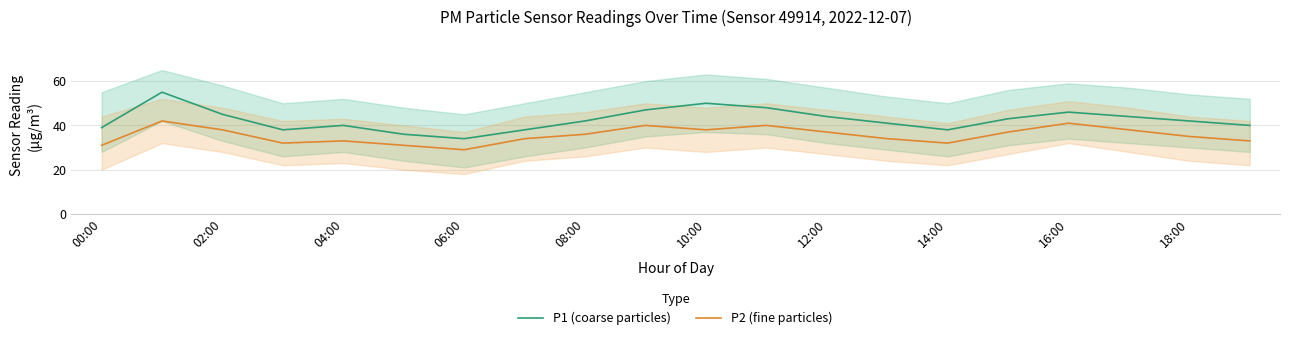

What is the spread (max minus min) of values at 00:00?

8